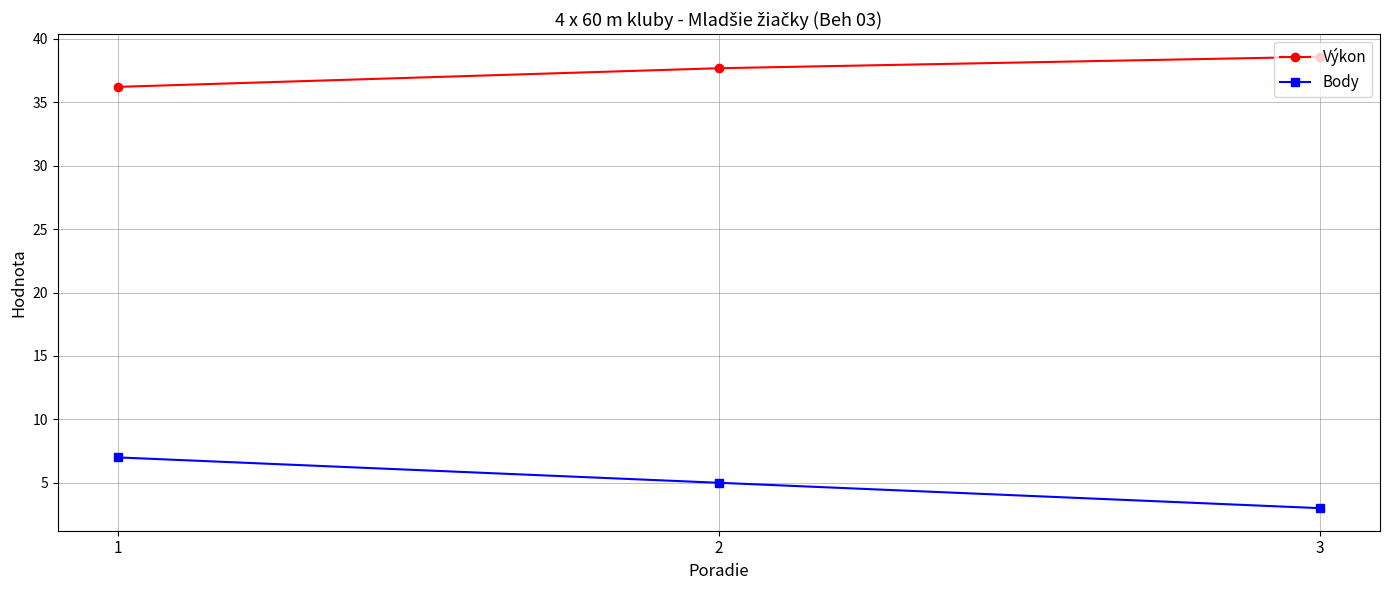

What is the minimum value for Výkon?

36.2